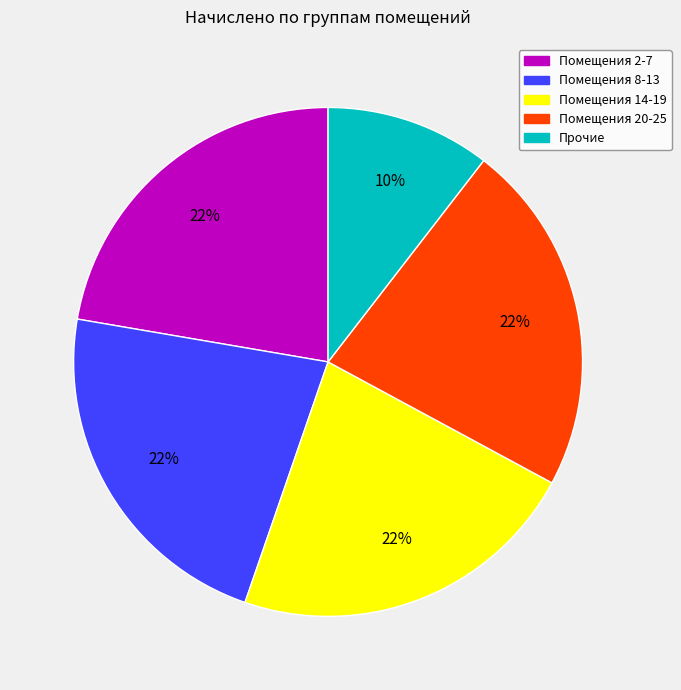

Is there a majority slice in this chart?

No